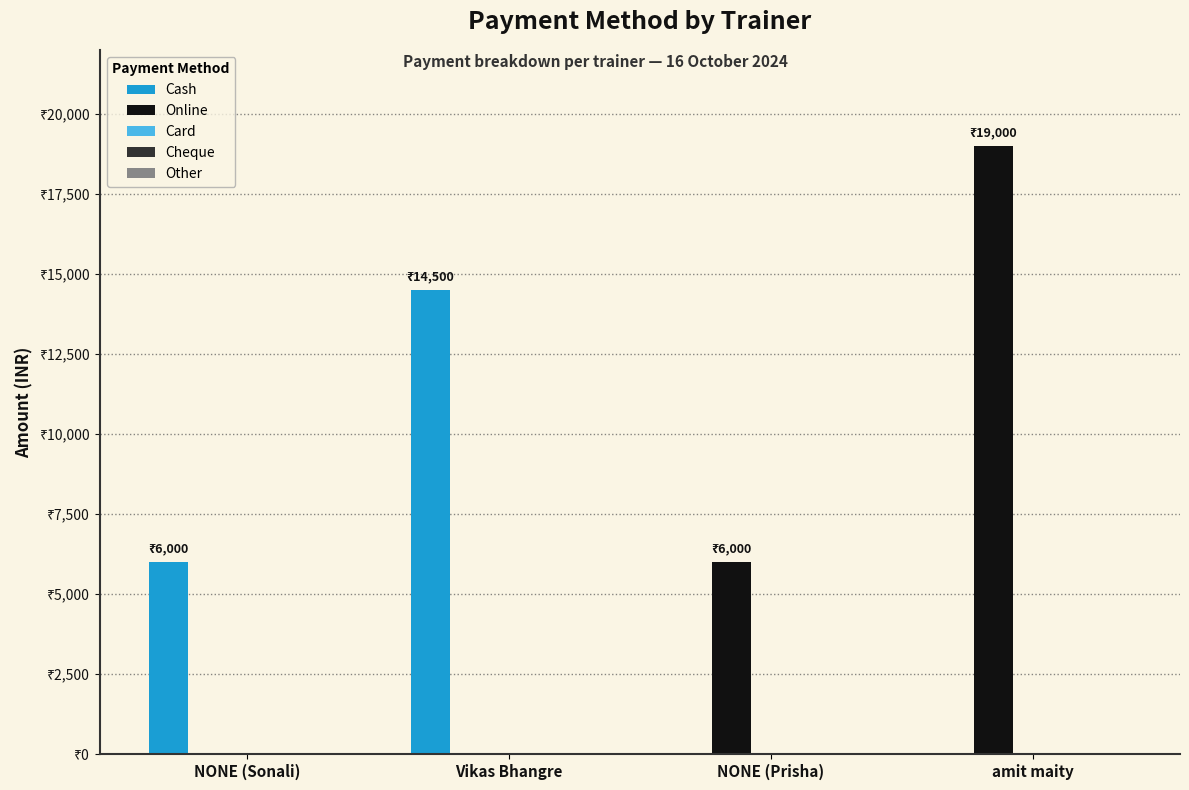

Rank the categories by Online value from lowest to highest.

NONE (Sonali), Vikas Bhangre, NONE (Prisha), amit maity